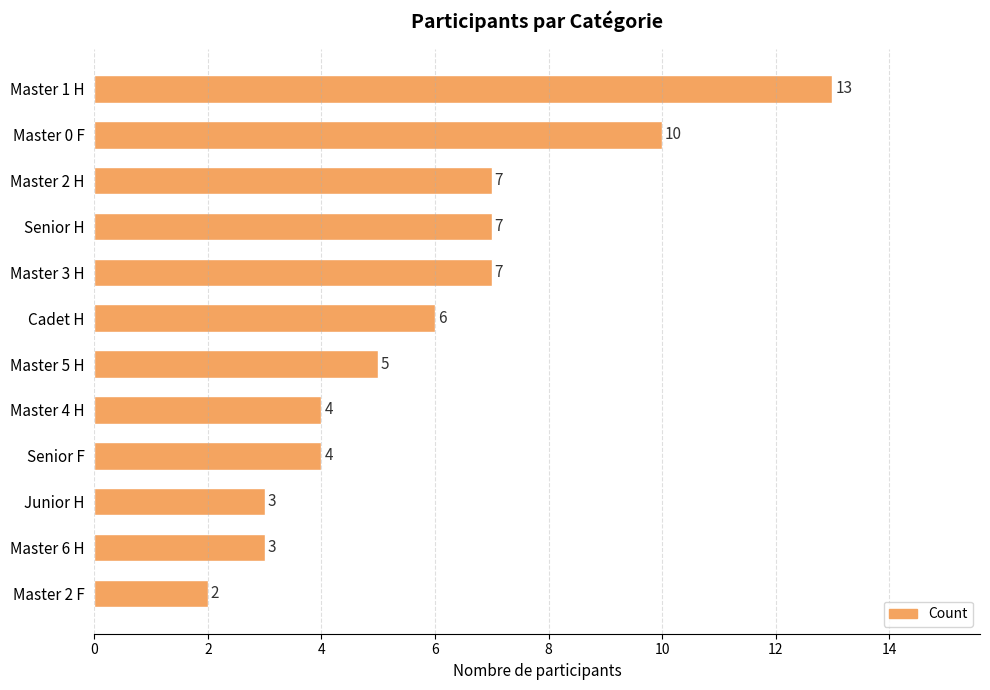

Between Master 4 H and Master 1 H, which is larger?

Master 1 H